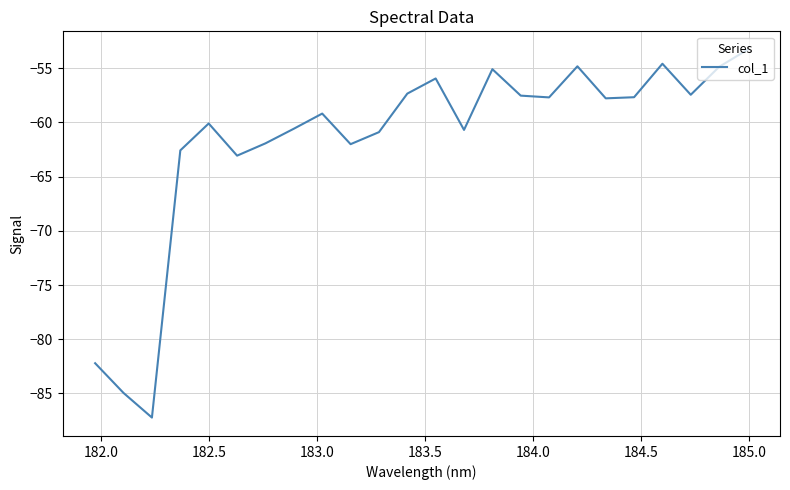

What is the sum of all values?

-1479.4